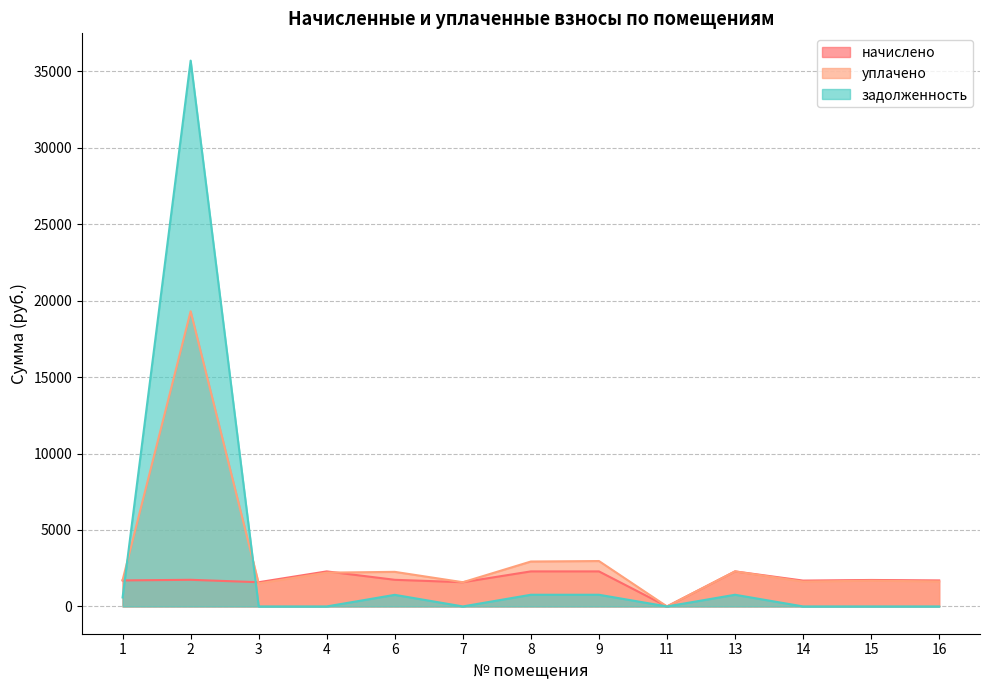

Reading left to right, extract all data points from this chart.

начислено: 1=1701.0	2=1741.3	3=1583.7	4=2291.2	6=1741.3	7=1583.7	8=2291.2	9=2291.2	11=0.0	13=2291.2	14=1690.0	15=1730.3	16=1701.0
уплачено: 1=1721.3	2=19301.7	3=1505.1	4=2209.5	6=2260.8	7=1583.7	8=2937.2	9=2969.1	11=0.0	13=2291.2	14=1623.8	15=1683.8	16=1634.3
задолженность: 1=587.3	2=35692.2	3=0.0	4=0.0	6=758.2	7=0.0	8=763.8	9=763.8	11=0.0	13=763.8	14=0.0	15=0.0	16=0.0